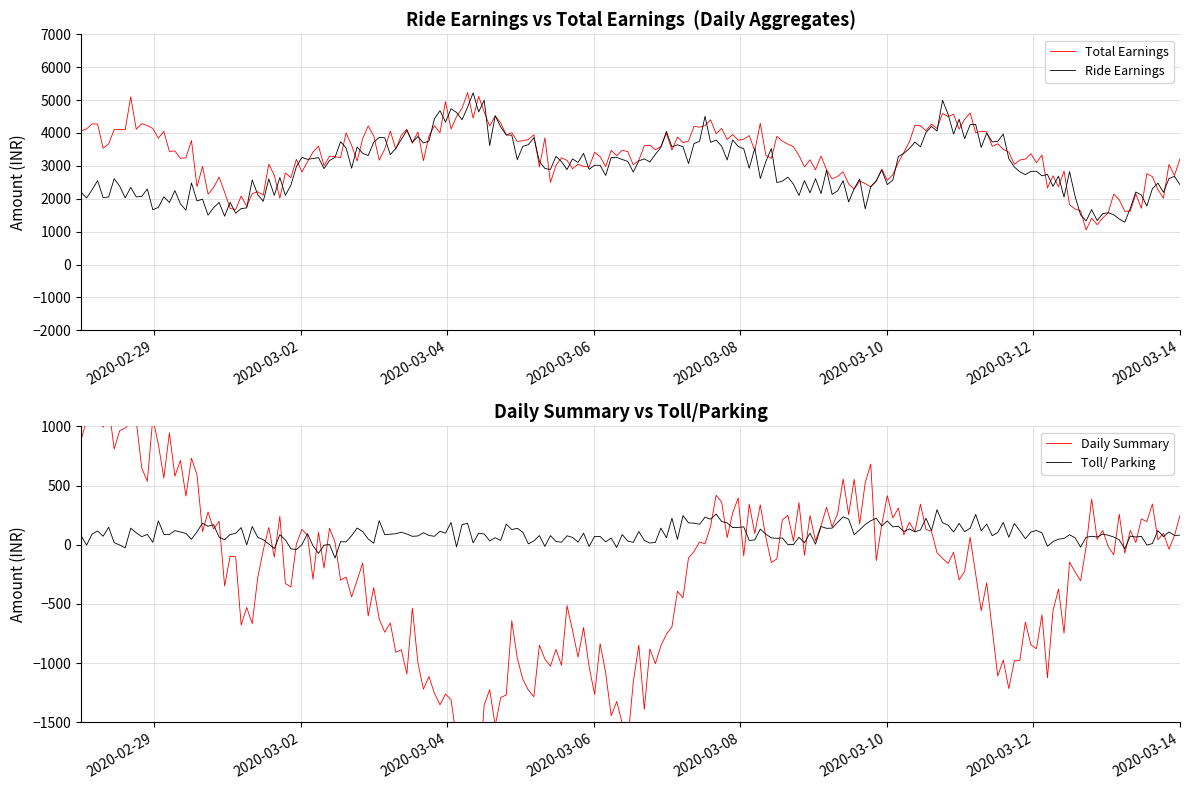

Does the chart display data point markers on the line(s)?

No